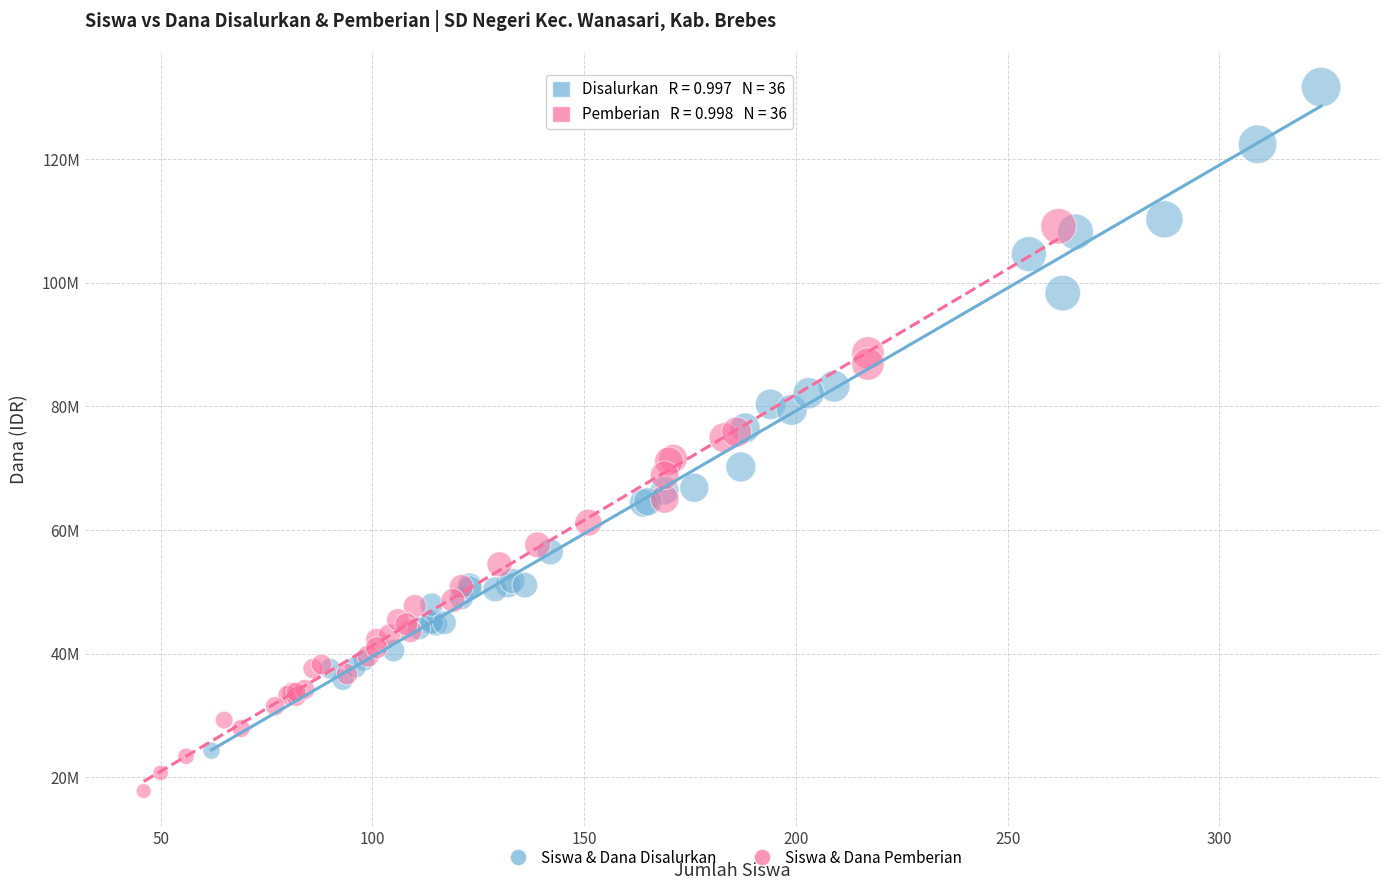

Which series reaches the maximum Y coordinate?

Siswa & Dana Disalurkan